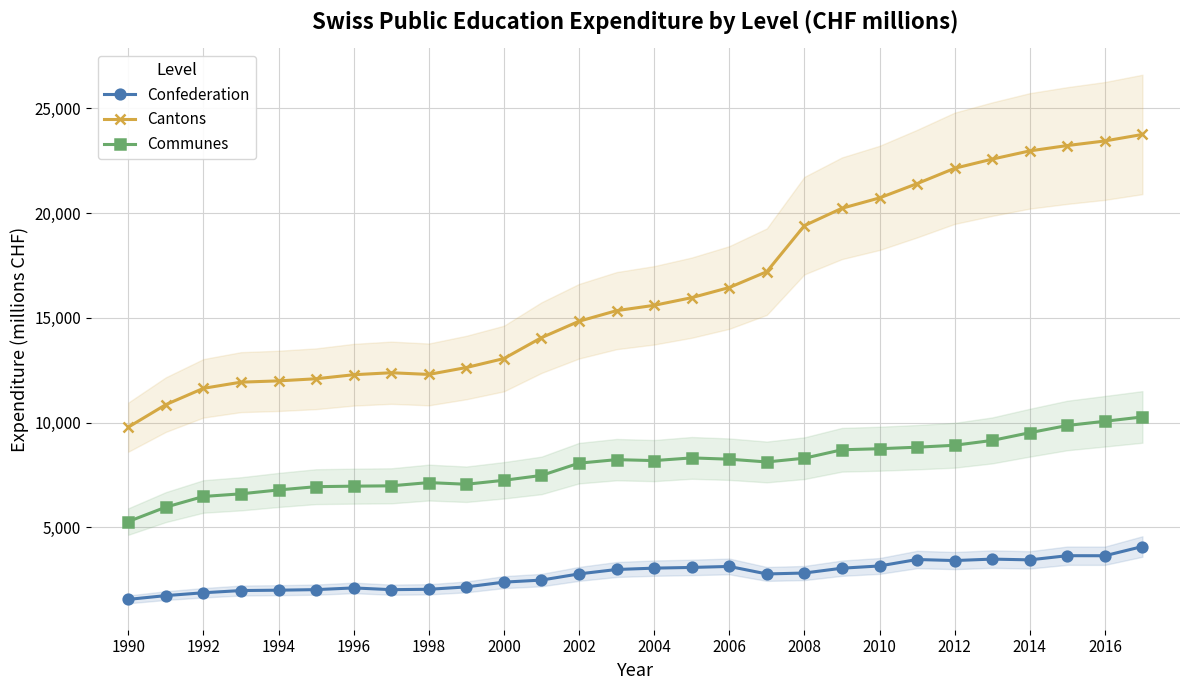

The Confederation series shows 2773.1 at 2002. True or false?

True